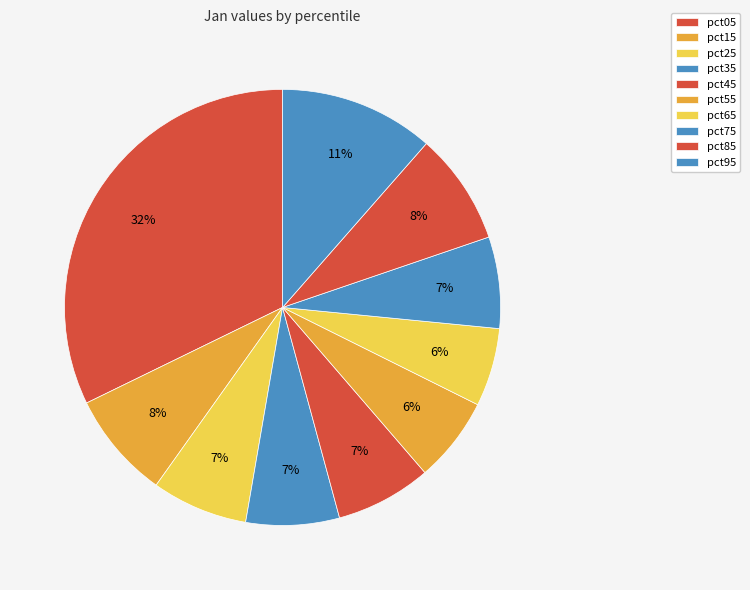

To the nearest percent, what is the combined percentage of pct35 and pct45?

14%